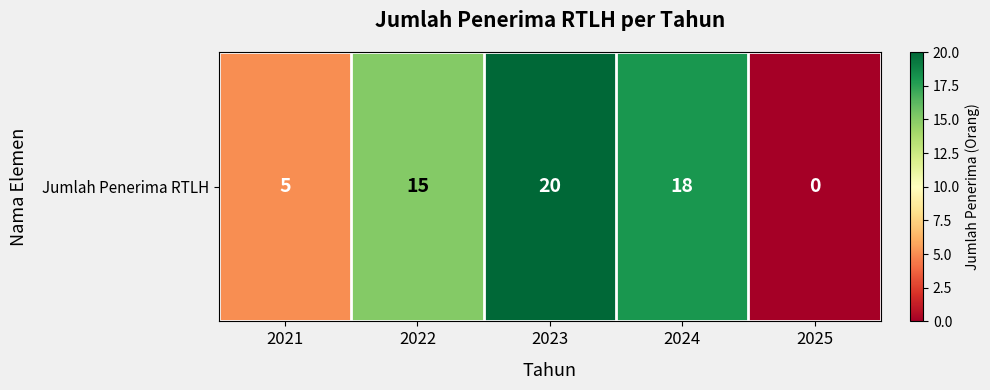

The chart shows a value of 3 at 2021. True or false?

False